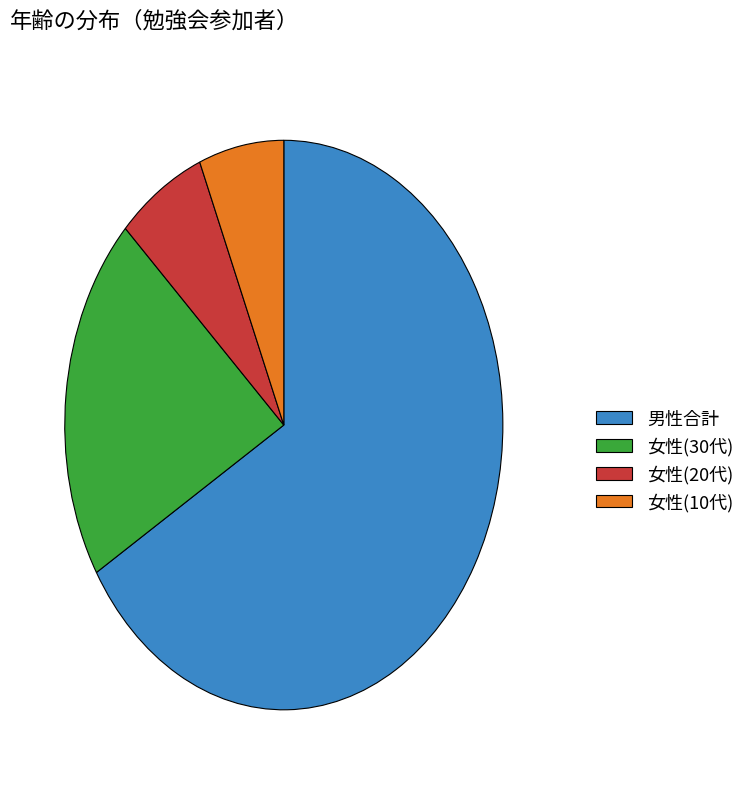

How many slices are in this pie chart?

4